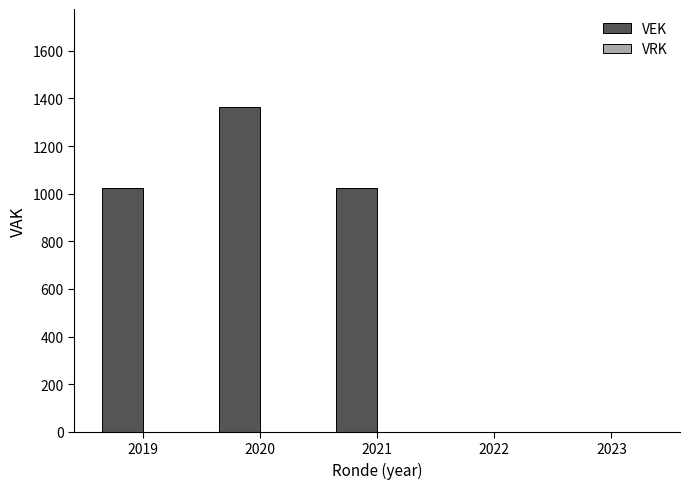

What is the sum of all values?

3414